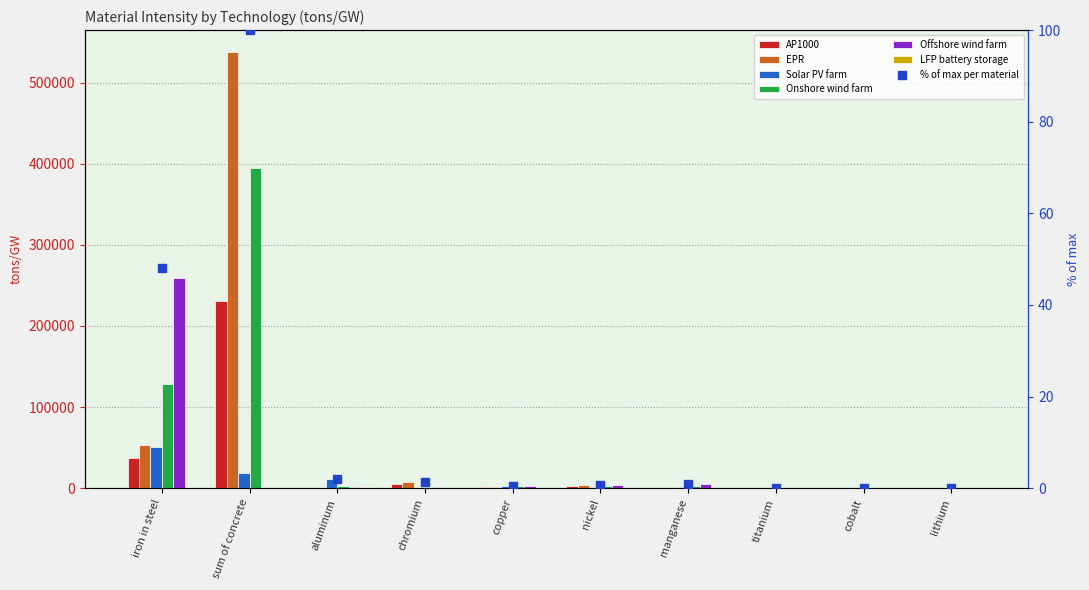

Reading left to right, extract all data points from this chart.

AP1000: iron in steel=37057	sum of concrete=230549	aluminum=100	chromium=4996	copper=1470	nickel=2700	manganese=632	titanium=0	cobalt=0	lithium=0
EPR: iron in steel=53856	sum of concrete=537724	aluminum=100	chromium=7175	copper=1470	nickel=3873	manganese=912	titanium=0	cobalt=0	lithium=0
Solar PV farm: iron in steel=51029	sum of concrete=18816	aluminum=11283	chromium=153	copper=2840	nickel=784	manganese=1025	titanium=25	cobalt=0	lithium=0
Onshore wind farm: iron in steel=128450	sum of concrete=394303	aluminum=3221	chromium=1200	copper=2369	nickel=2521	manganese=2366	titanium=61	cobalt=3	lithium=0
Offshore wind farm: iron in steel=258977	sum of concrete=0	aluminum=1003	chromium=262	copper=3002	nickel=3747	manganese=4901	titanium=125	cobalt=5	lithium=0
LFP battery storage: iron in steel=576	sum of concrete=0	aluminum=1460	chromium=168	copper=860	nickel=90	manganese=17	titanium=0	cobalt=0	lithium=180